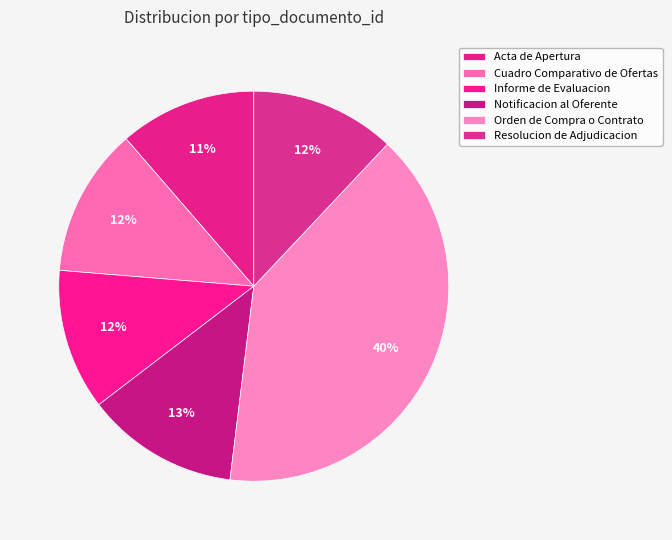

Rank the categories by value from highest to lowest.

Orden de Compra o Contrato, Notificacion al Oferente, Cuadro Comparativo de Ofertas, Resolucion de Adjudicacion, Informe de Evaluacion, Acta de Apertura